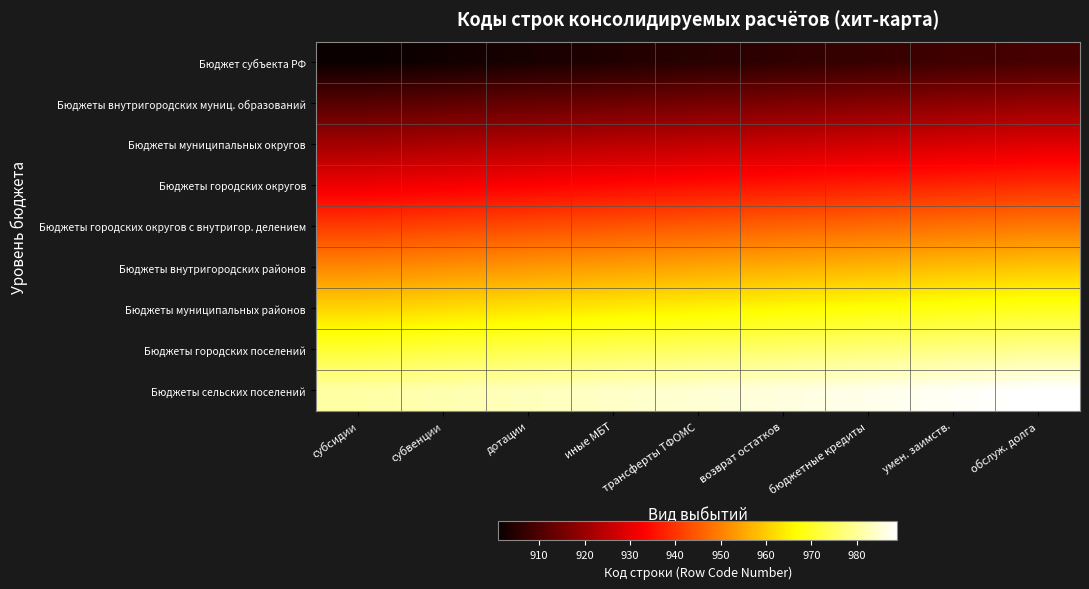

Between возврат остатков and субвенции, which is larger?

возврат остатков